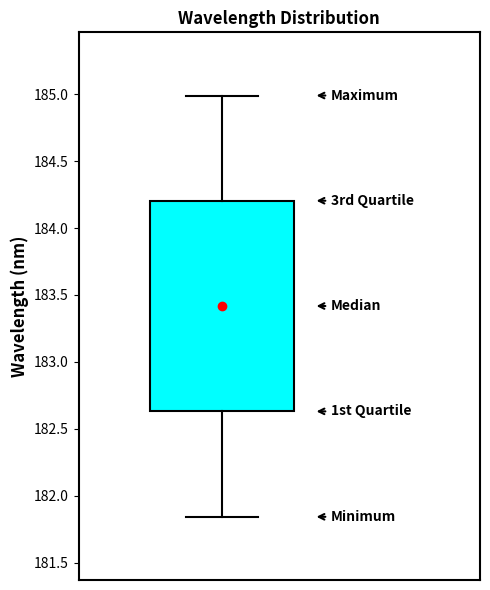

Where does the lower whisker of the box end on the y-axis? The values are not printed on the chart, so give them approximately, as read against the axis.

181.85